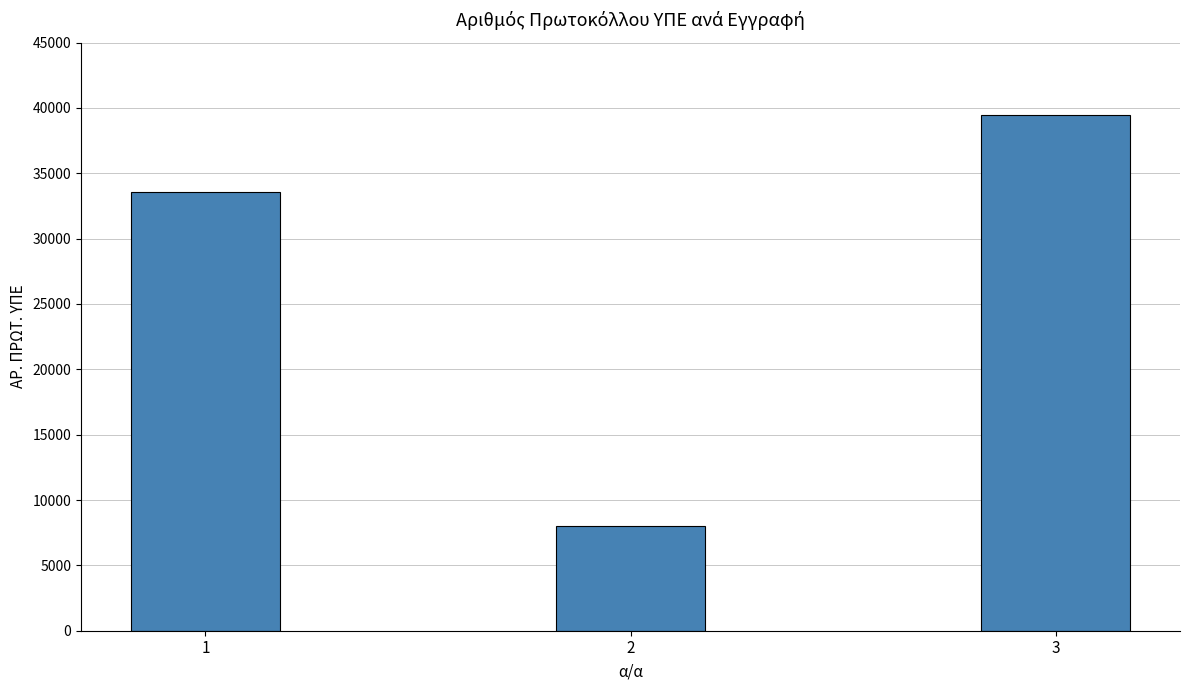

Rank the categories by value from lowest to highest.

2, 1, 3